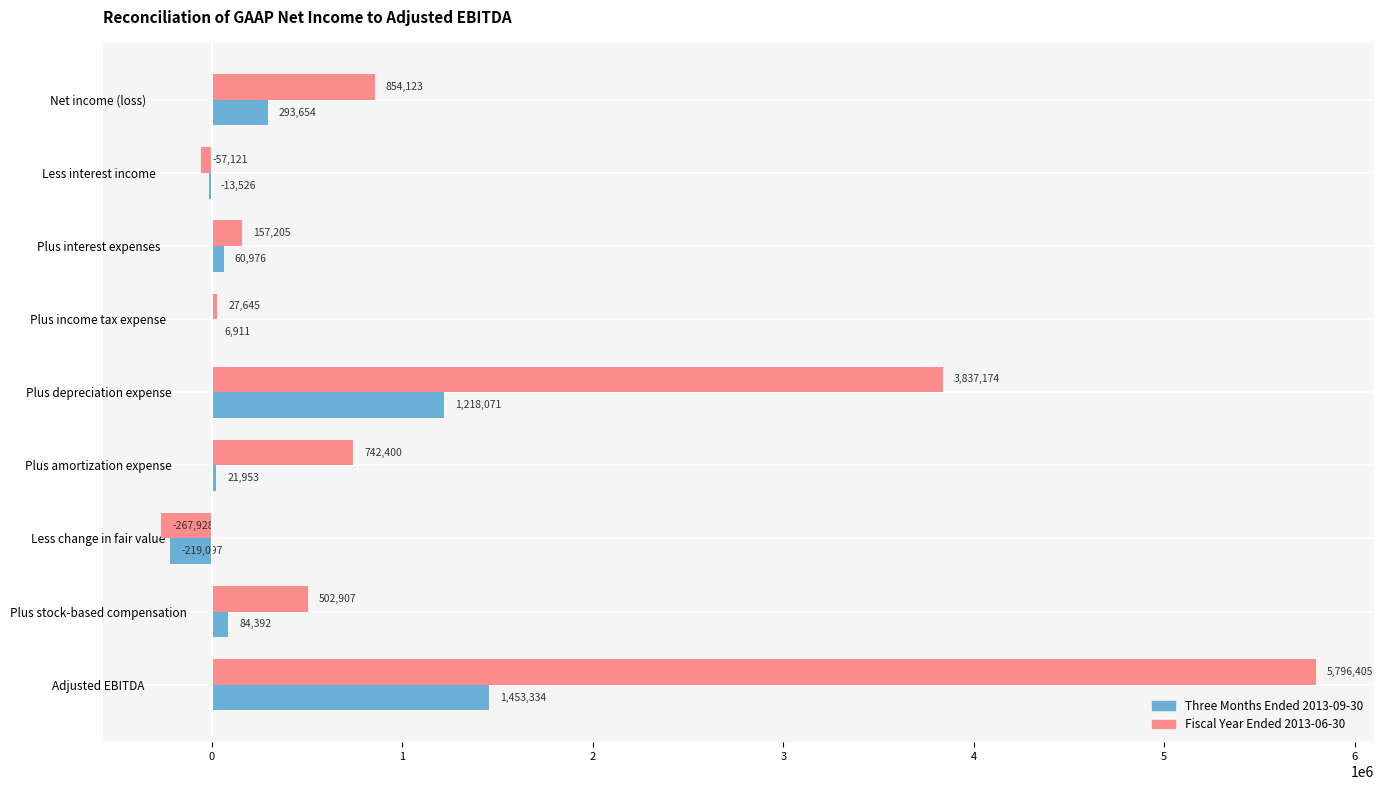

What is the sum of the Fiscal Year Ended 2013-06-30 values at Net income (loss) and Plus stock-based compensation?

1357030